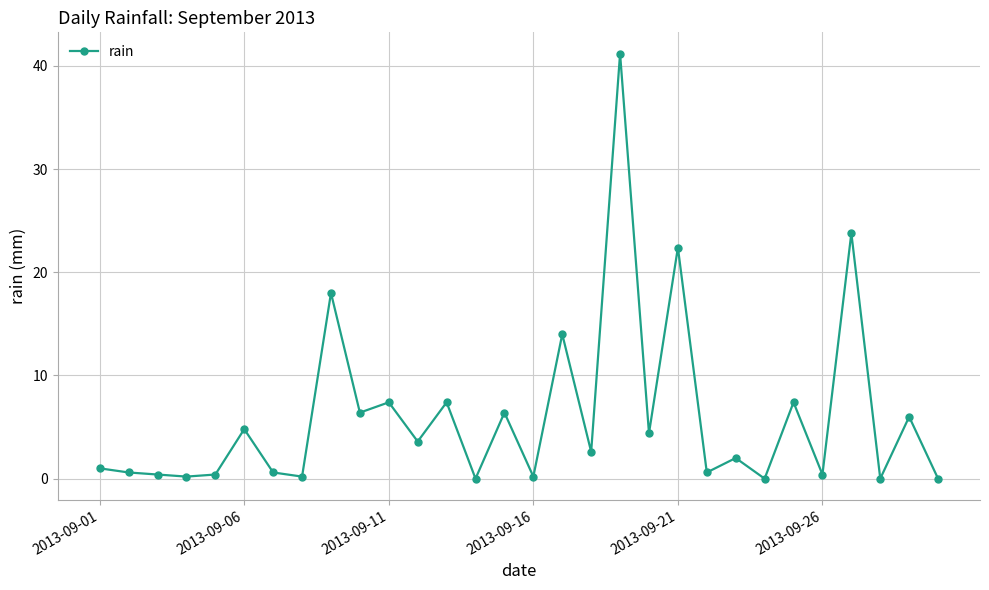

What is the value of the 9th point from the left?

18.0